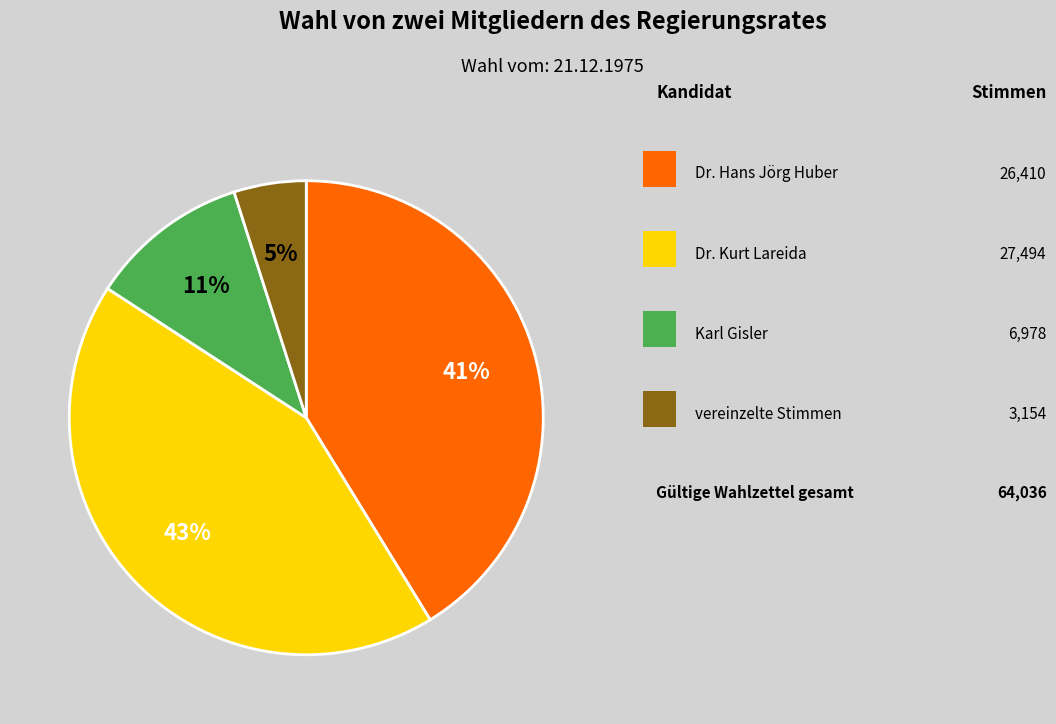

How many segments does this pie chart have?

4